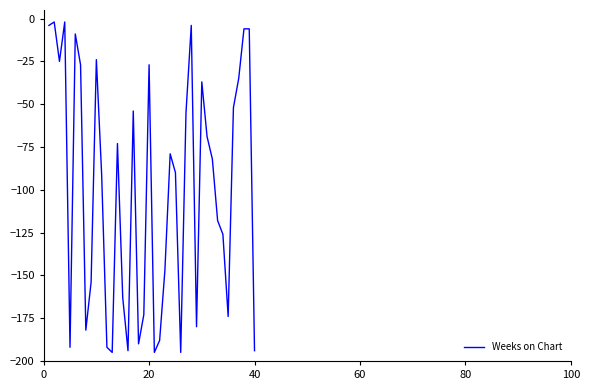

What is the smallest value displayed?

-195